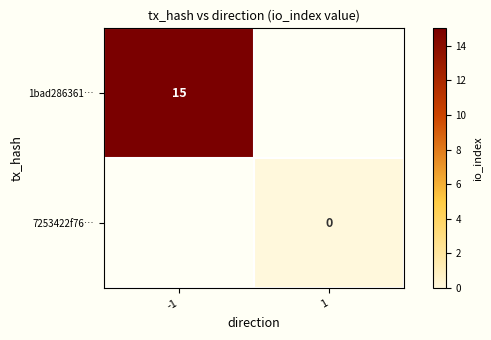

Is it true that 1bad286361… equals 25 at -1?

False